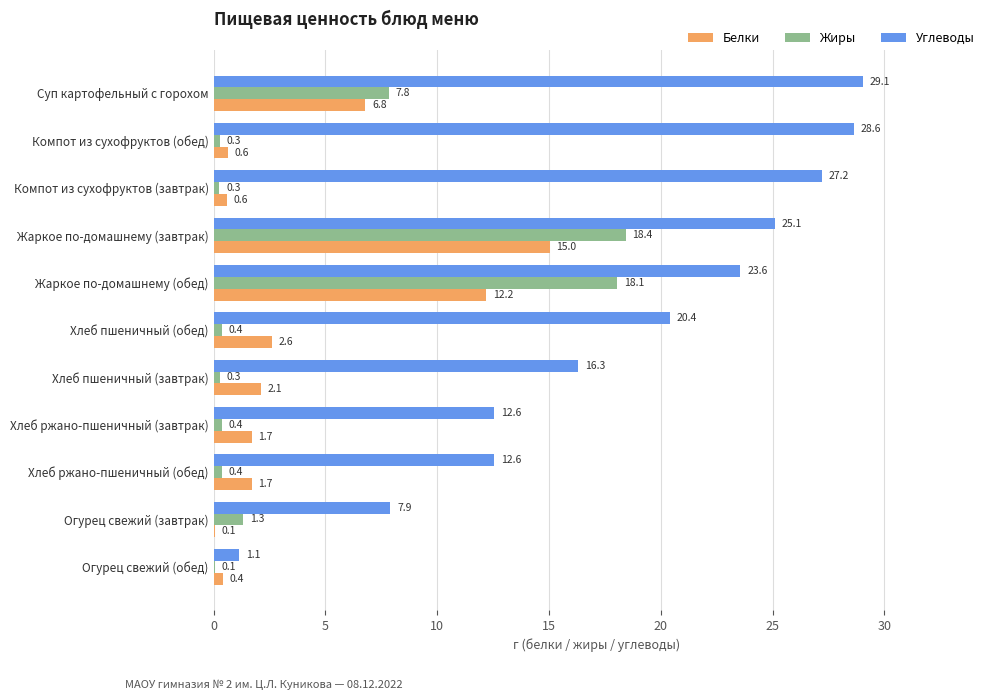

The Белки series shows 2.8 at Хлеб ржано-пшеничный (обед). True or false?

False